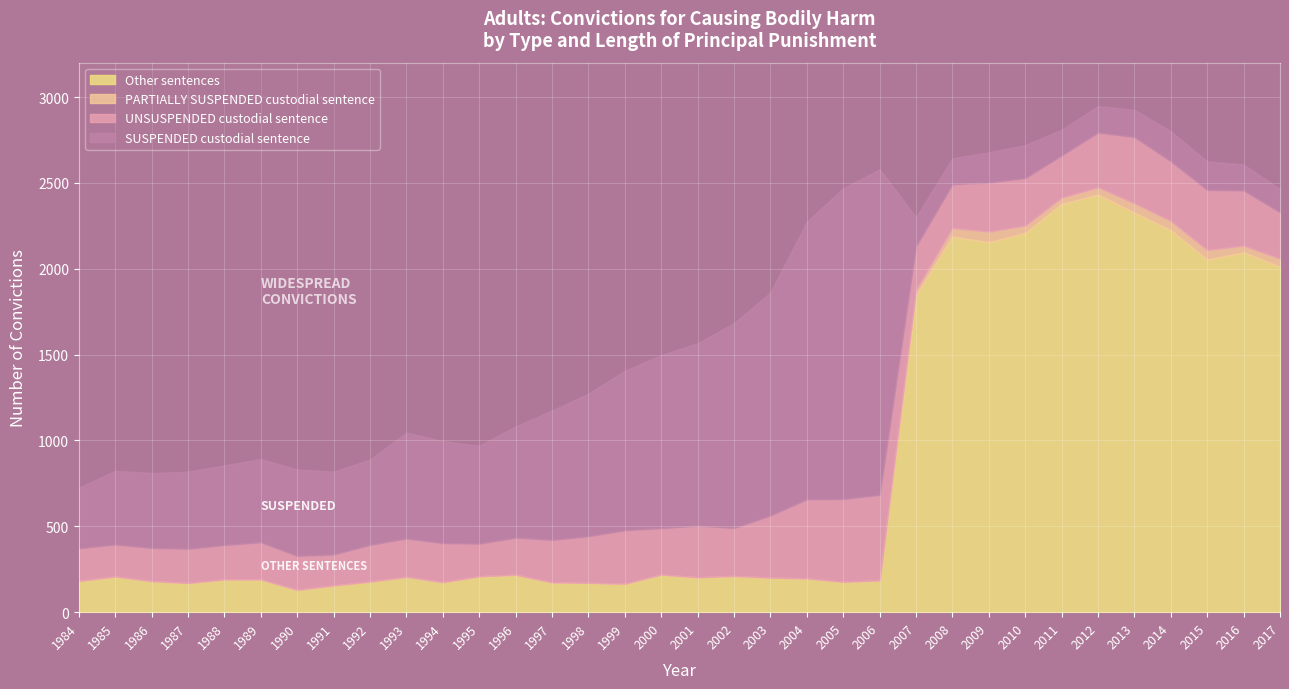

Is the value of UNSUSPENDED custodial sentence at 1995 greater than the value of PARTIALLY SUSPENDED custodial sentence at 2013?

Yes